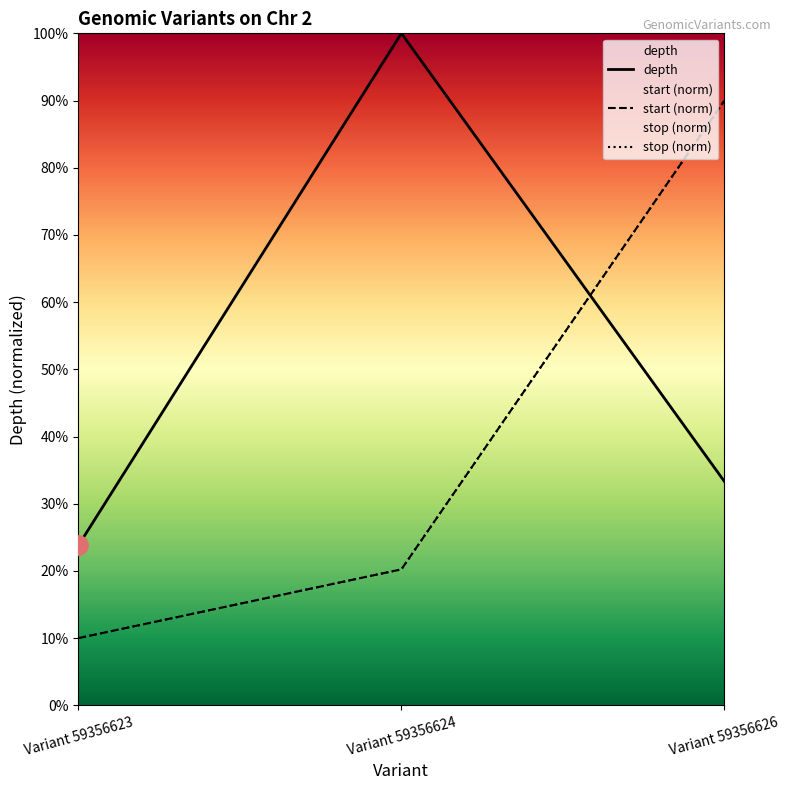

Between Variant 59356623 and Variant 59356624, which series saw the biggest shift?

depth